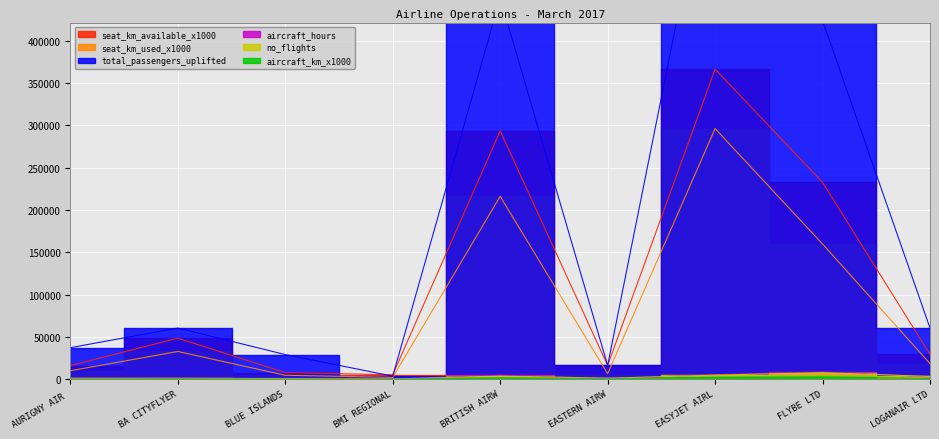

What is the average value of the seat_km_available_x1000 series?

112919.3